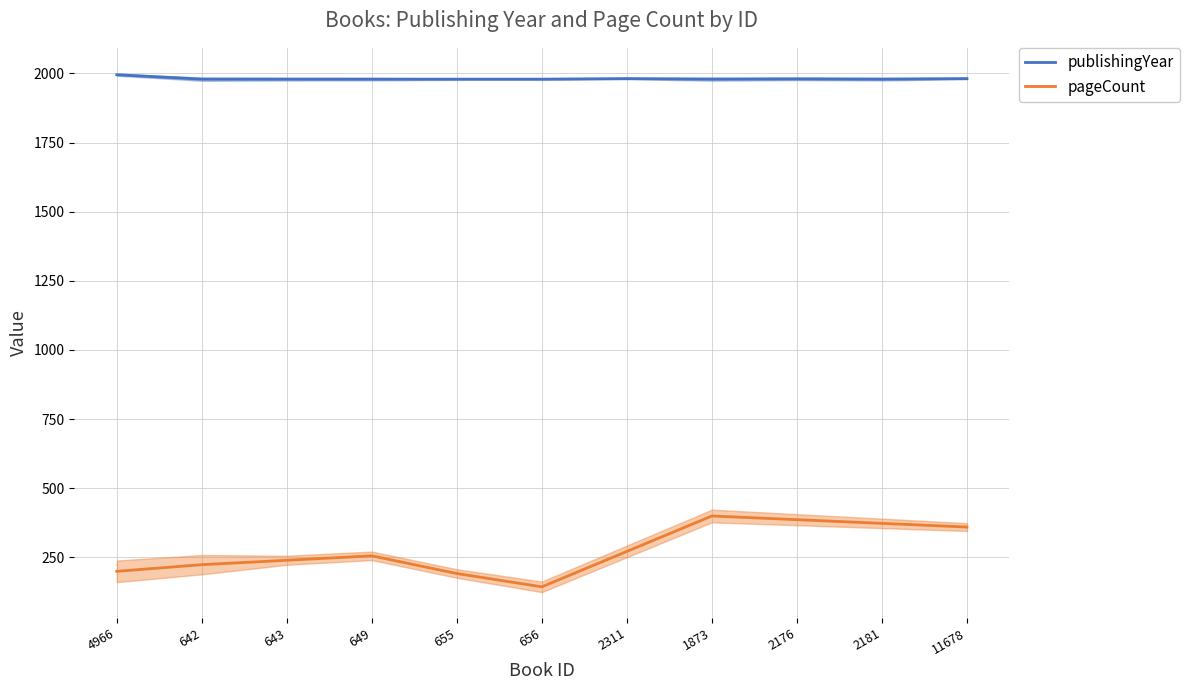

What value does the data have at 2176?

1980